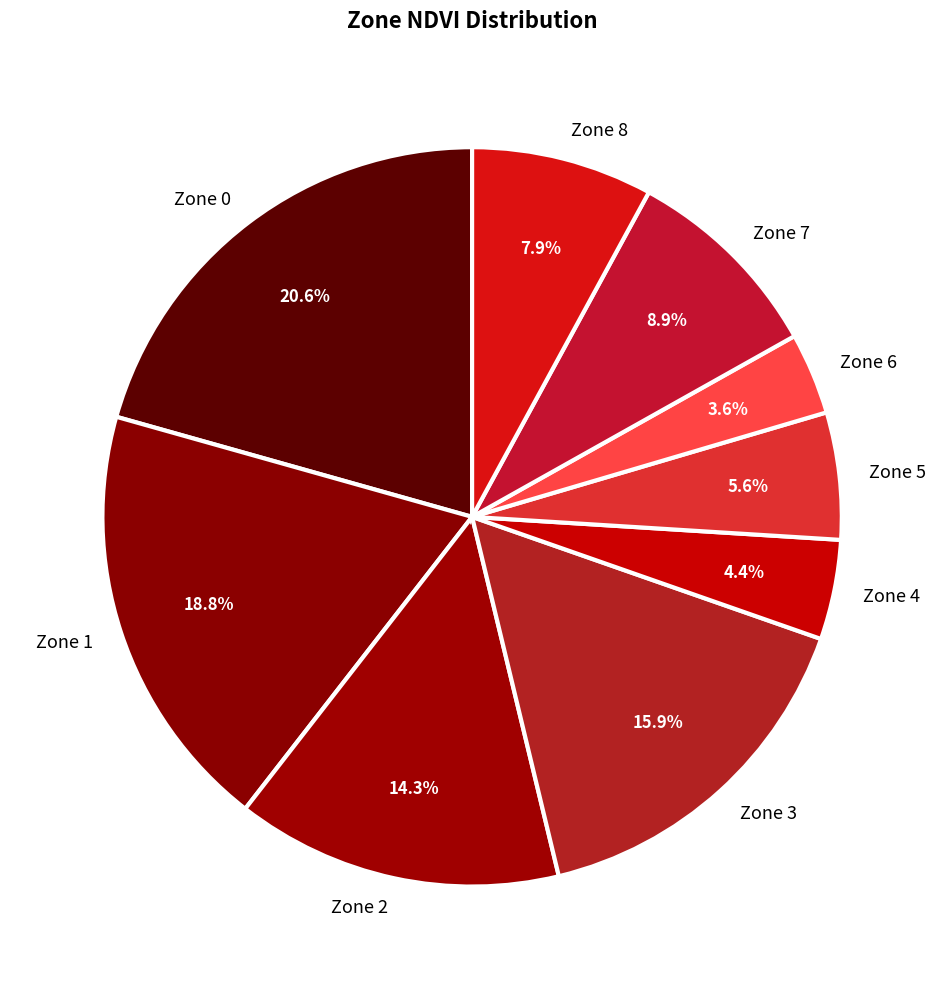

Count the number of slices in the pie.

9